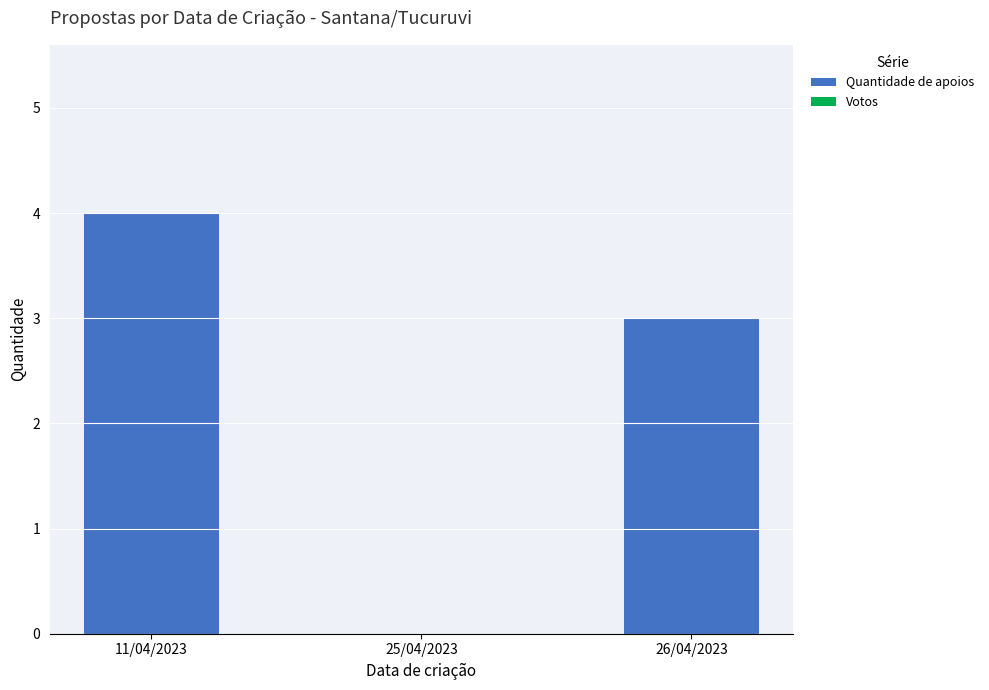

Which has a higher value, 25/04/2023 or 11/04/2023?

11/04/2023